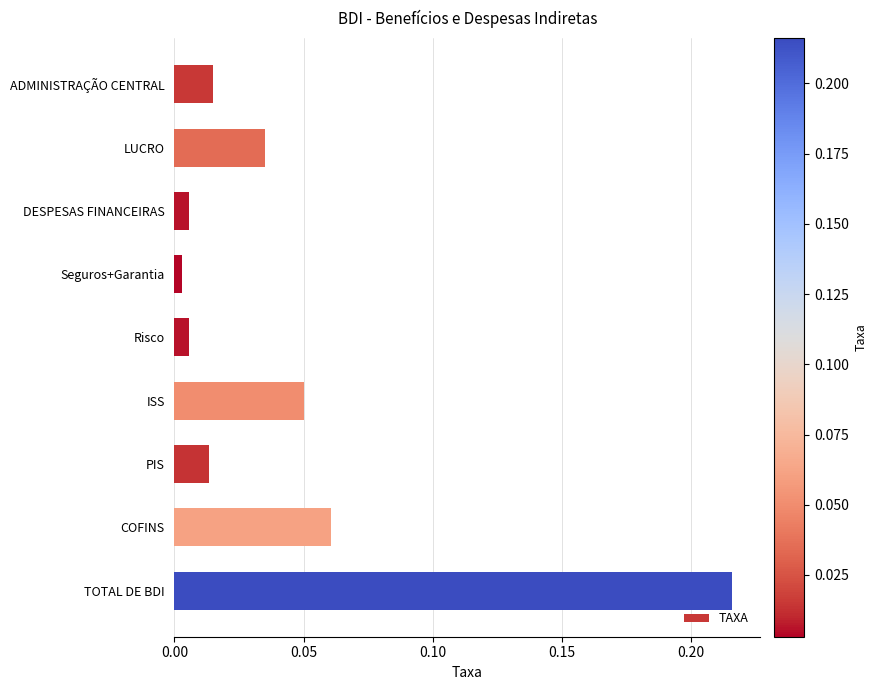

What is the label of the 9th bar from the bottom?

ADMINISTRAÇÃO CENTRAL